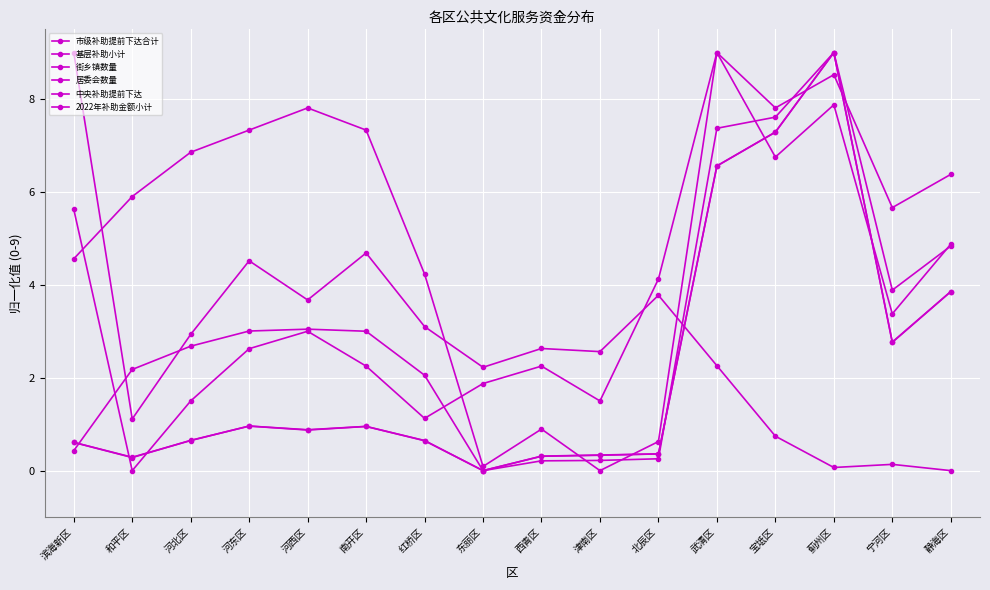

Rank the categories by 基层补助小计 value from lowest to highest.

东丽区, 和平区, 西青区, 津南区, 北辰区, 滨海新区, 红桥区, 河北区, 河西区, 南开区, 河东区, 宁河区, 静海区, 武清区, 宝坻区, 蓟州区